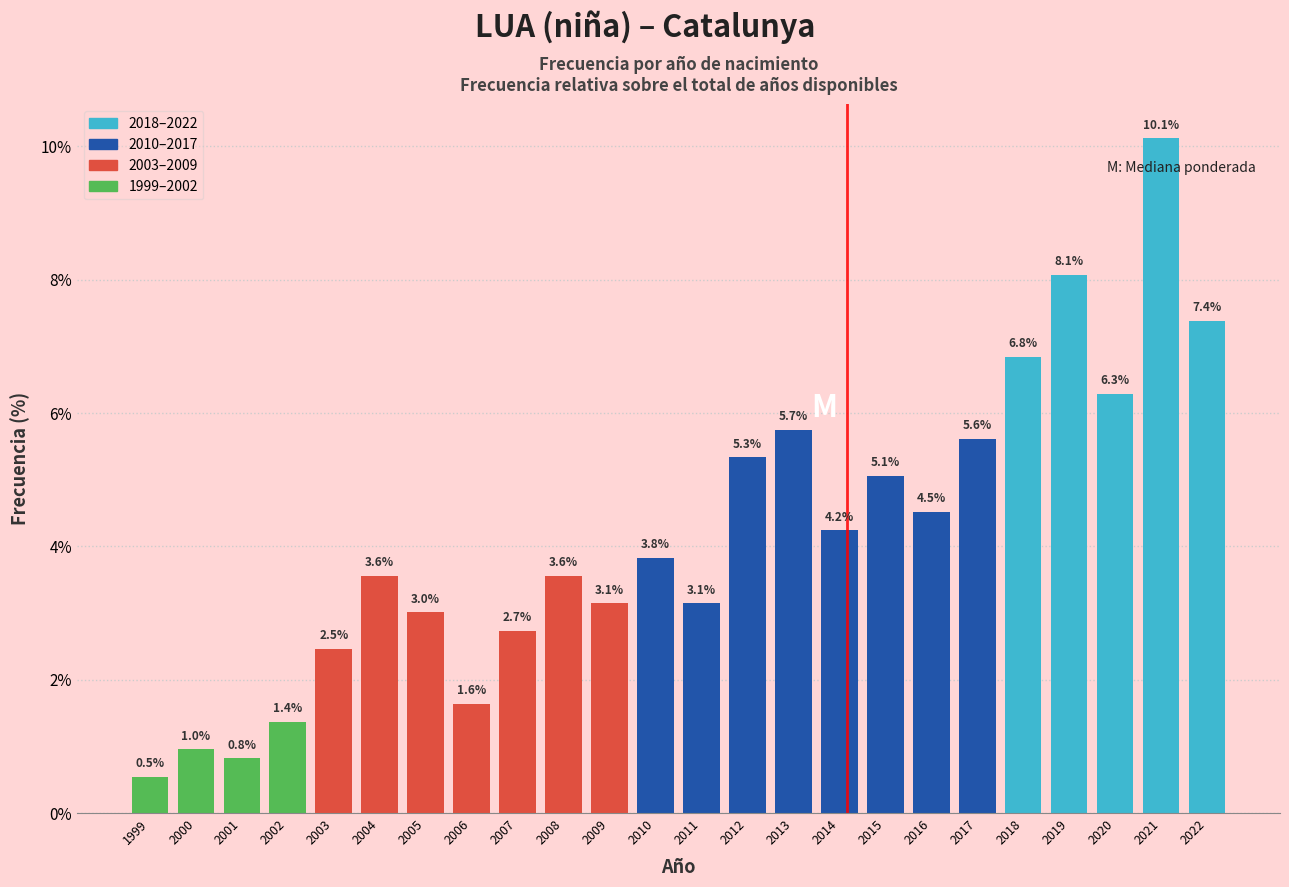

Reading left to right, transcribe all the data shown in this chart.

0.5	1.0	0.8	1.4	2.5	3.6	3.0	1.6	2.7	3.6	3.1	3.8	3.1	5.3	5.7	4.2	5.1	4.5	5.6	6.8	8.1	6.3	10.1	7.4